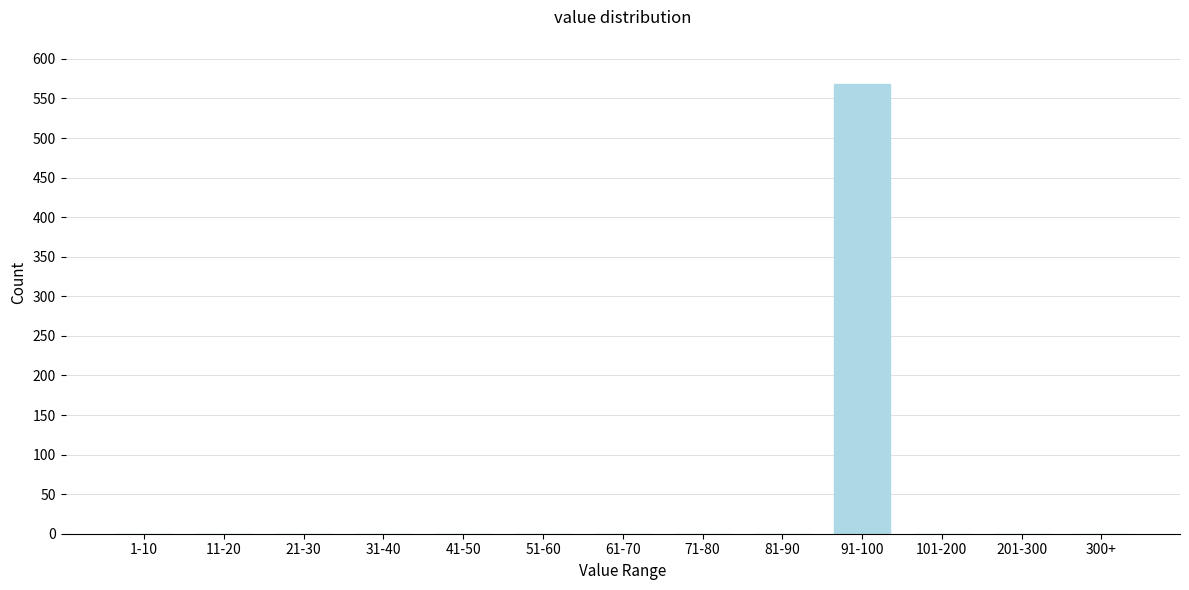

Reading left to right, transcribe all the data shown in this chart.

1-10=0	11-20=0	21-30=0	31-40=0	41-50=0	51-60=0	61-70=0	71-80=0	81-90=0	91-100=568	101-200=0	201-300=0	300+=0